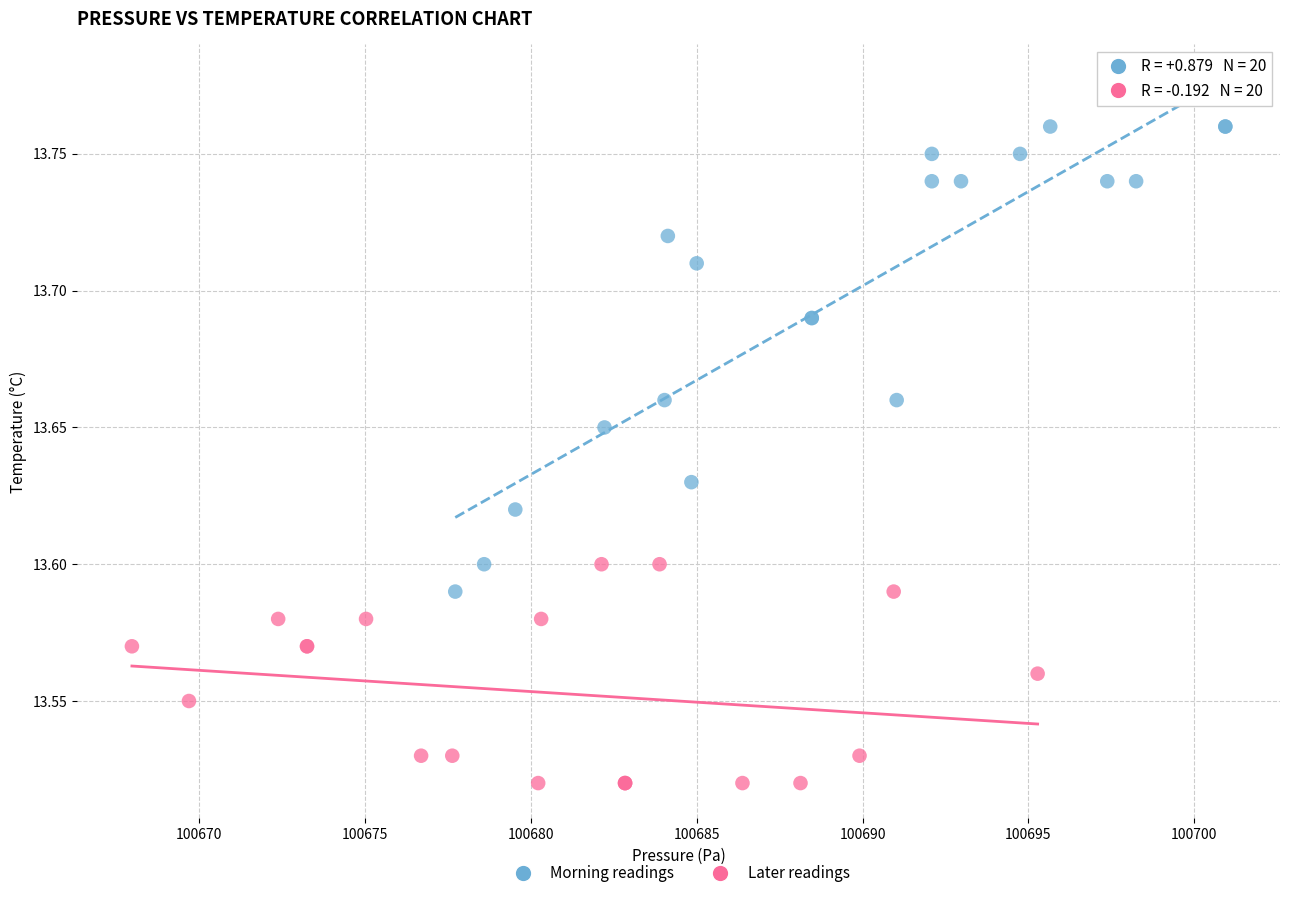

Which series reaches the minimum Y coordinate?

Later readings